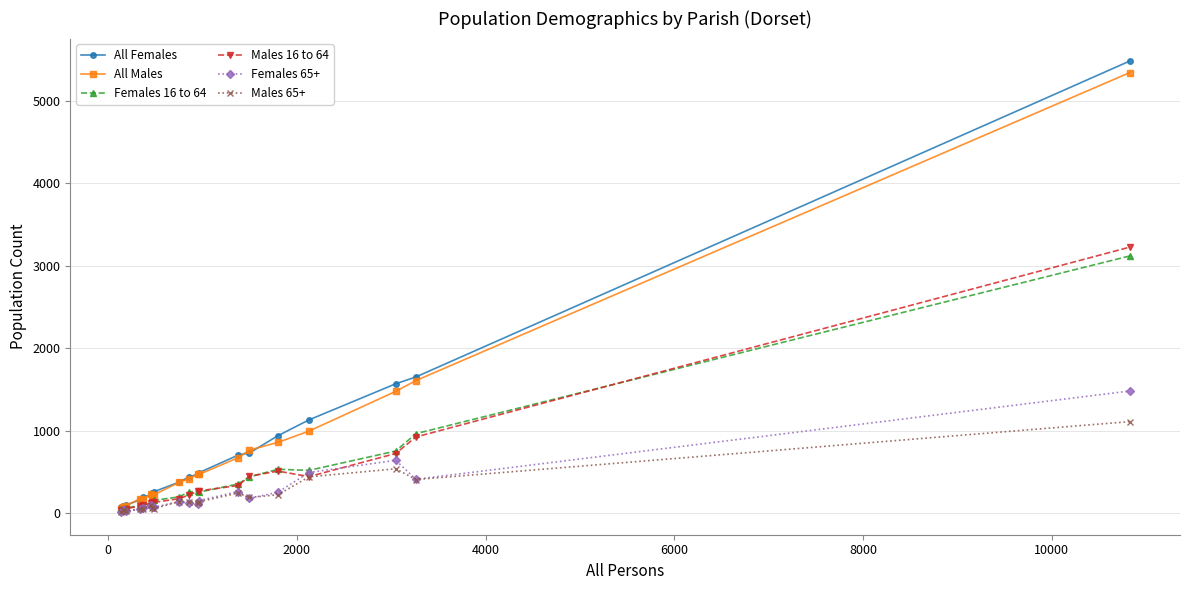

Which series has the largest range (max minus min)?

All Females